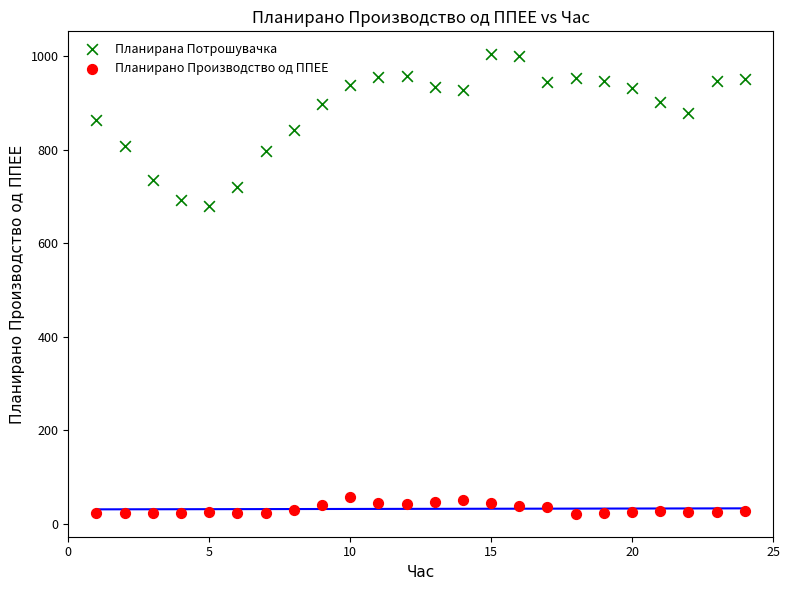

Across all data points, what is the range of Y values (max minus min)?

983.2